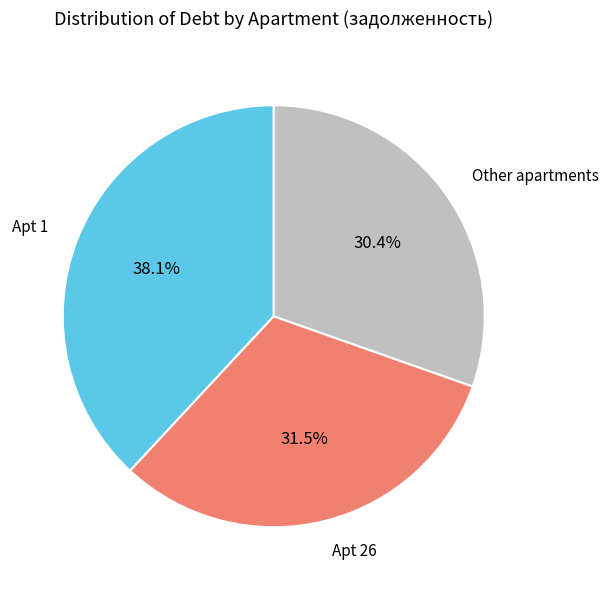

Does any single category account for the majority?

No